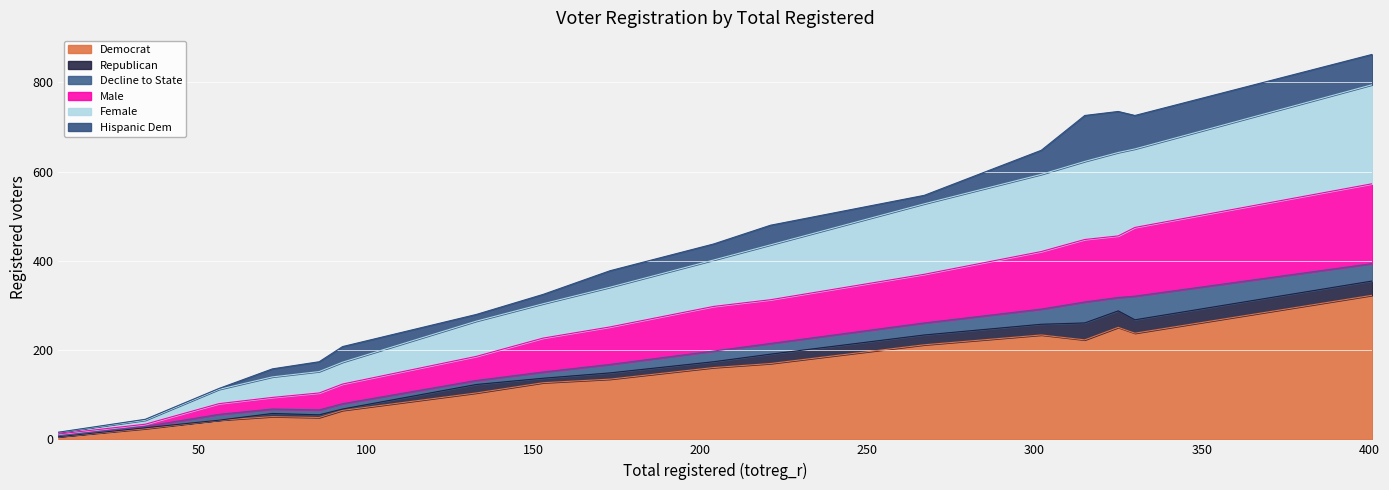

Is it true that dem equals 51 at 72?

True